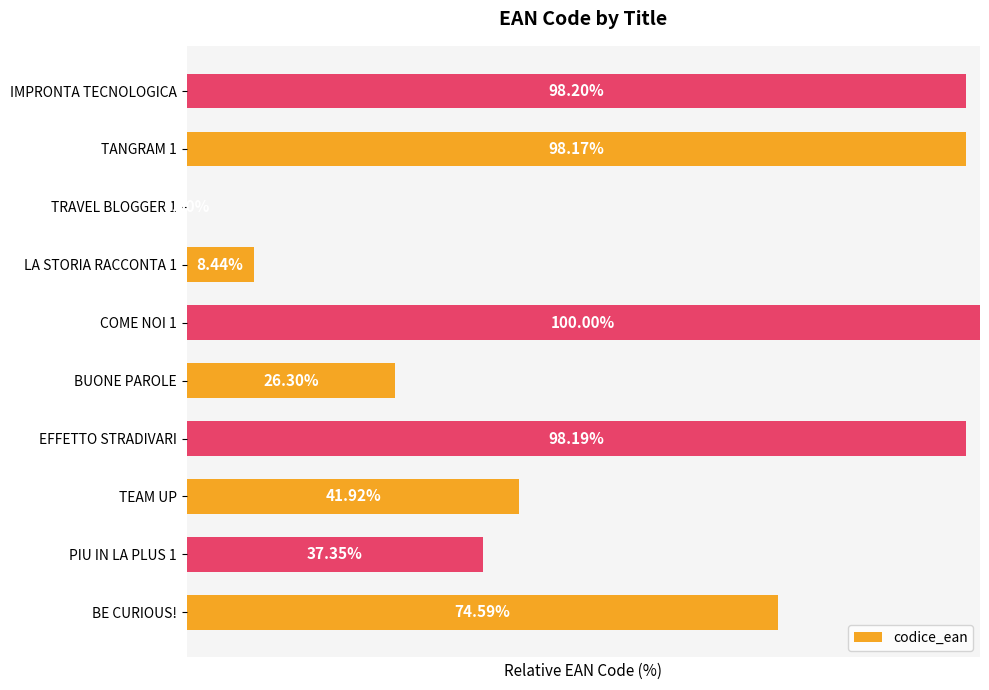

Where is the data nearest to the value 50?

TEAM UP